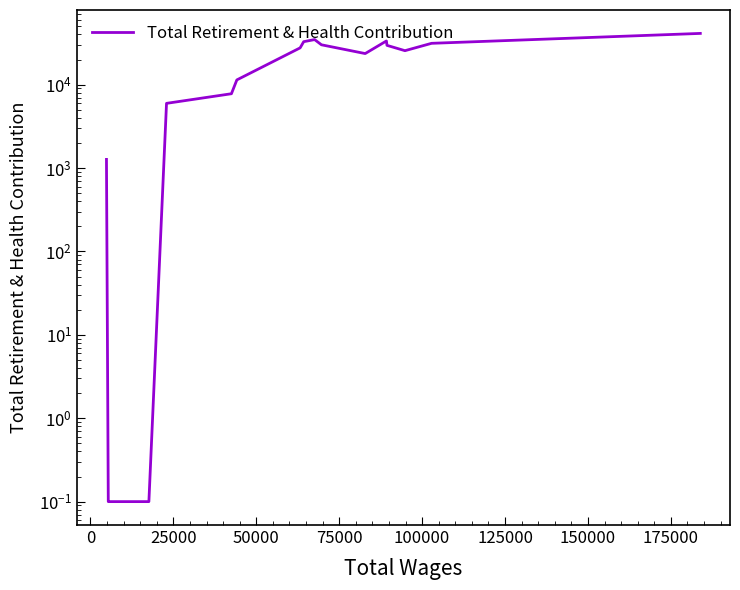

Reading left to right, extract all data points from this chart.

1269.0	0.1	0.1	0.1	0.1	5963.0	7776.0	11388.0	27590.0	32732.0	34671.0	30032.0	23574.0	33389.0	29573.0	25529.0	31284.0	41125.0